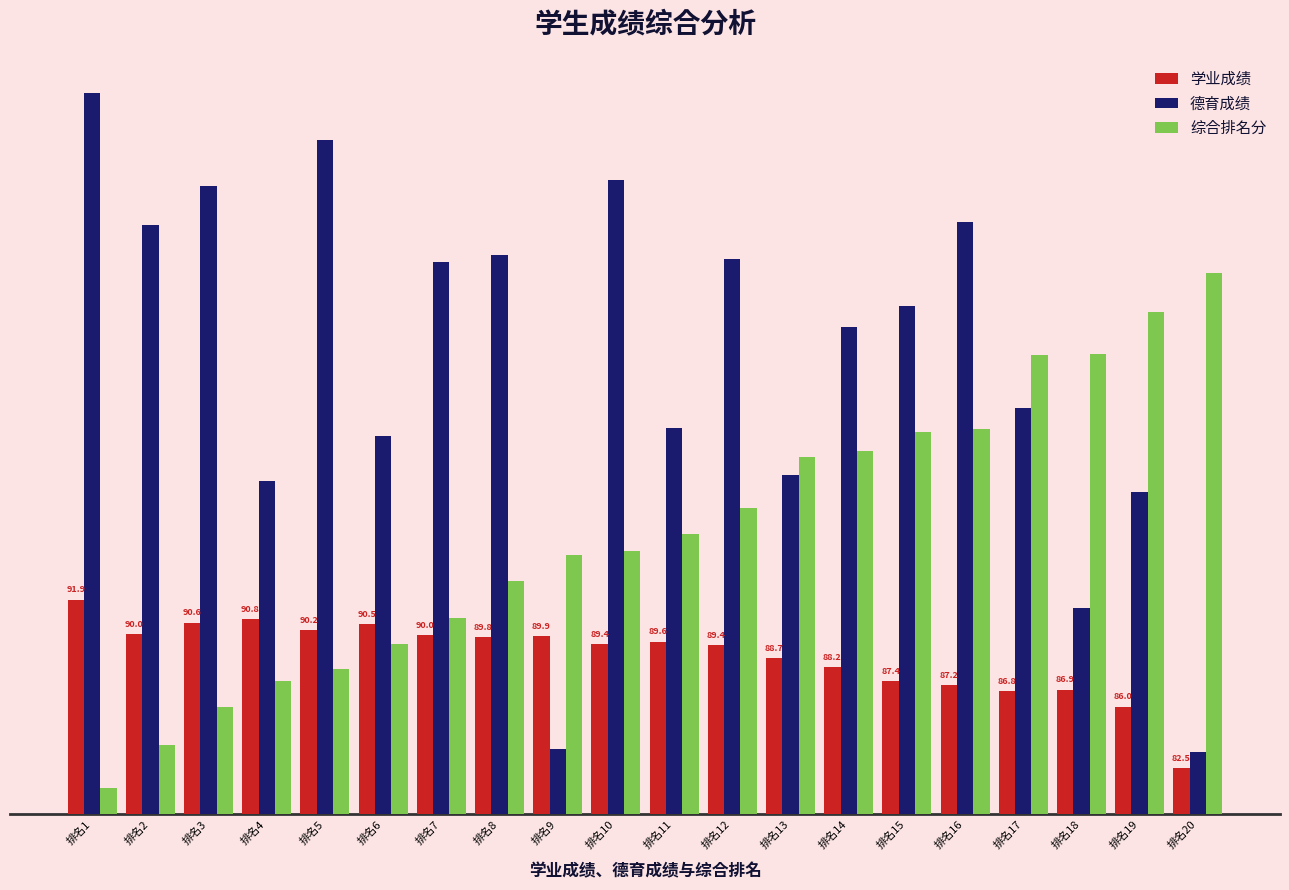

What is the average value of the 综合排名分 series?

15.6